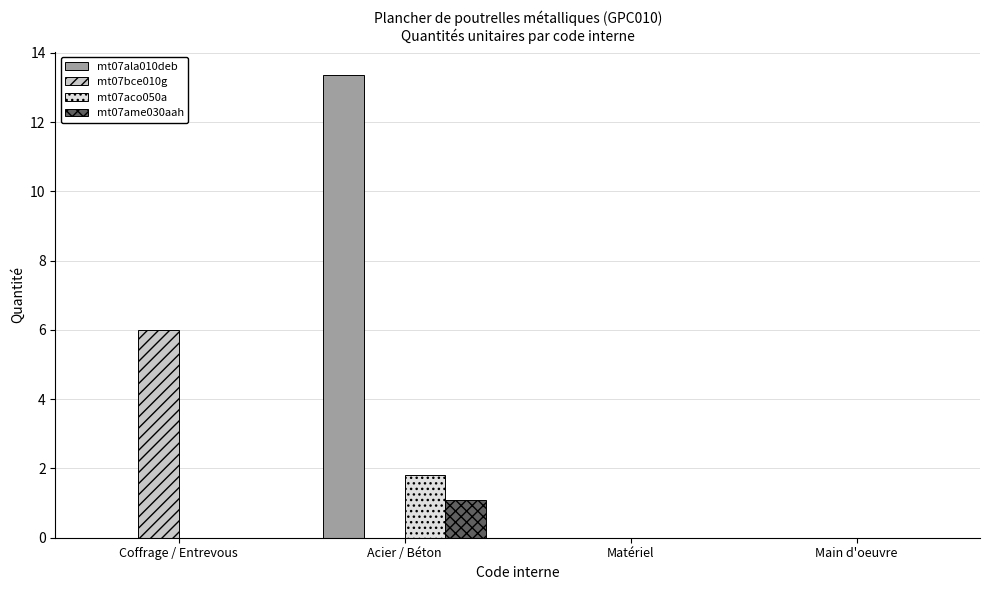

What is the average value of the mt07ala010deb series?

3.3